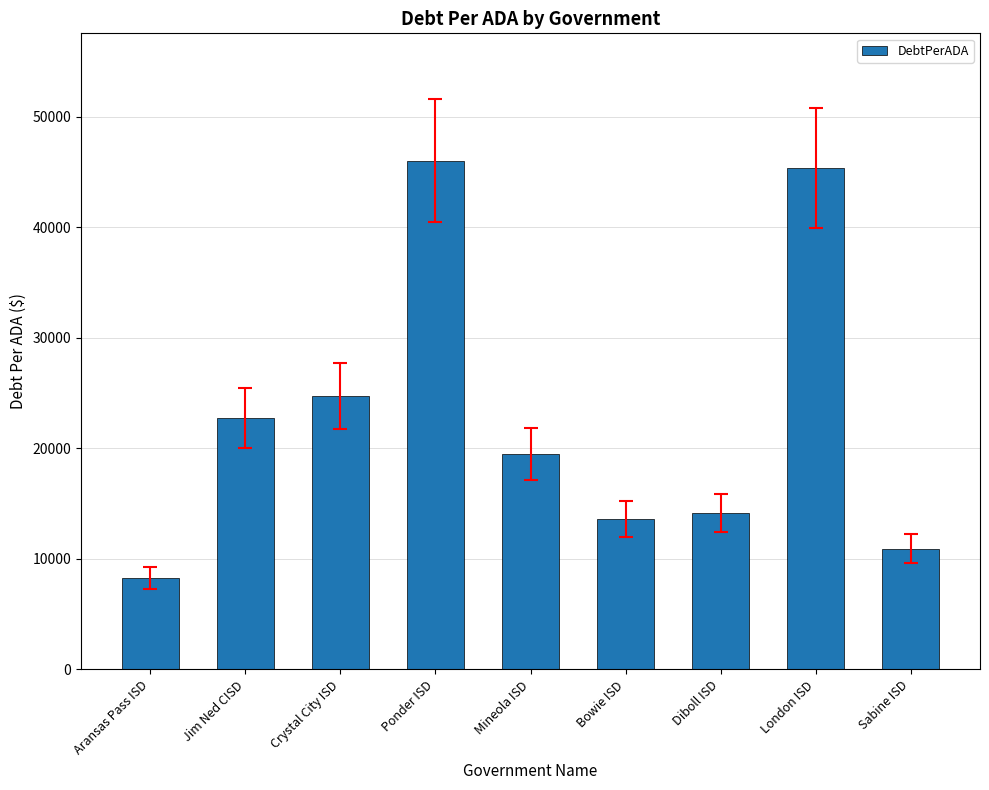

List the labels in order of value, smallest first.

Aransas Pass ISD, Sabine ISD, Bowie ISD, Diboll ISD, Mineola ISD, Jim Ned CISD, Crystal City ISD, London ISD, Ponder ISD